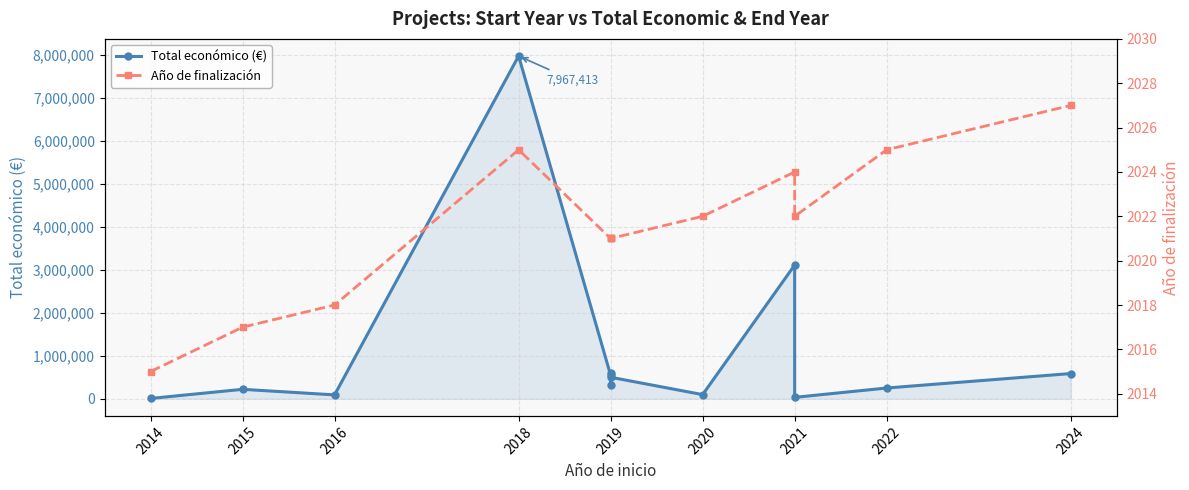

List the series in order of their overall mean, lowest first.

Año de finalización, Total económico (€)